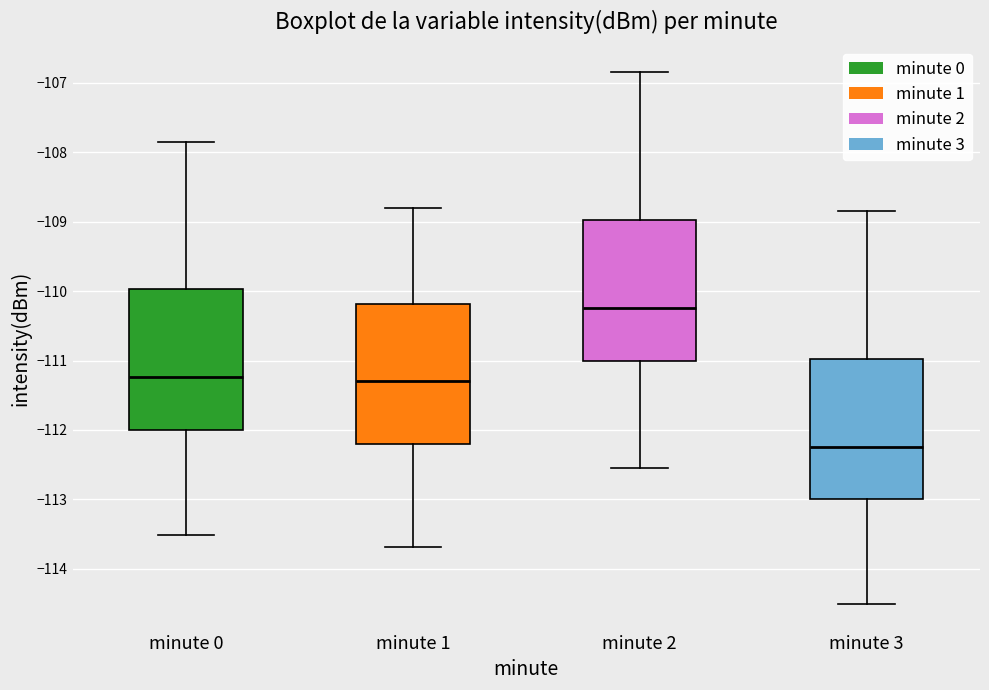

Where does the upper whisker of the box for minute 0 end on the y-axis? The values are not printed on the chart, so give them approximately, as read against the axis.

-107.8